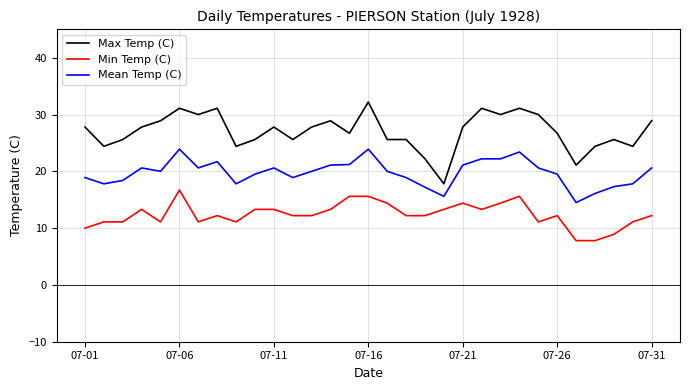

Rank the series by their average value, from lowest to highest.

Min Temp (C), Mean Temp (C), Max Temp (C)